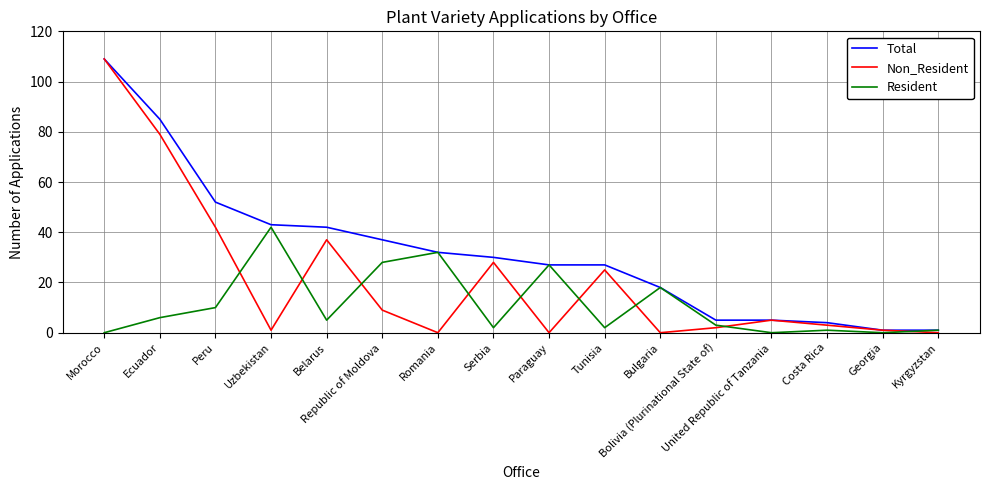

How many values in the Total series are below 30?

8